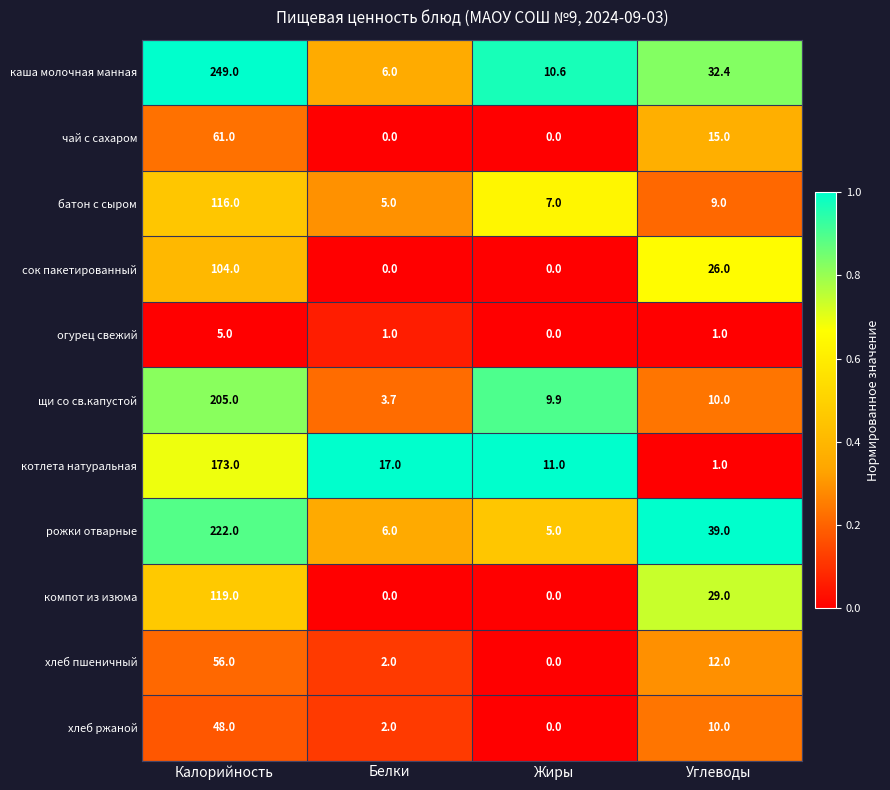

Rank the series at Калорийность from lowest to highest value.

огурец свежий, хлеб ржаной, хлеб пшеничный, чай с сахаром, сок пакетированный, батон с сыром, компот из изюма, котлета натуральная, щи со св.капустой, рожки отварные, каша молочная манная